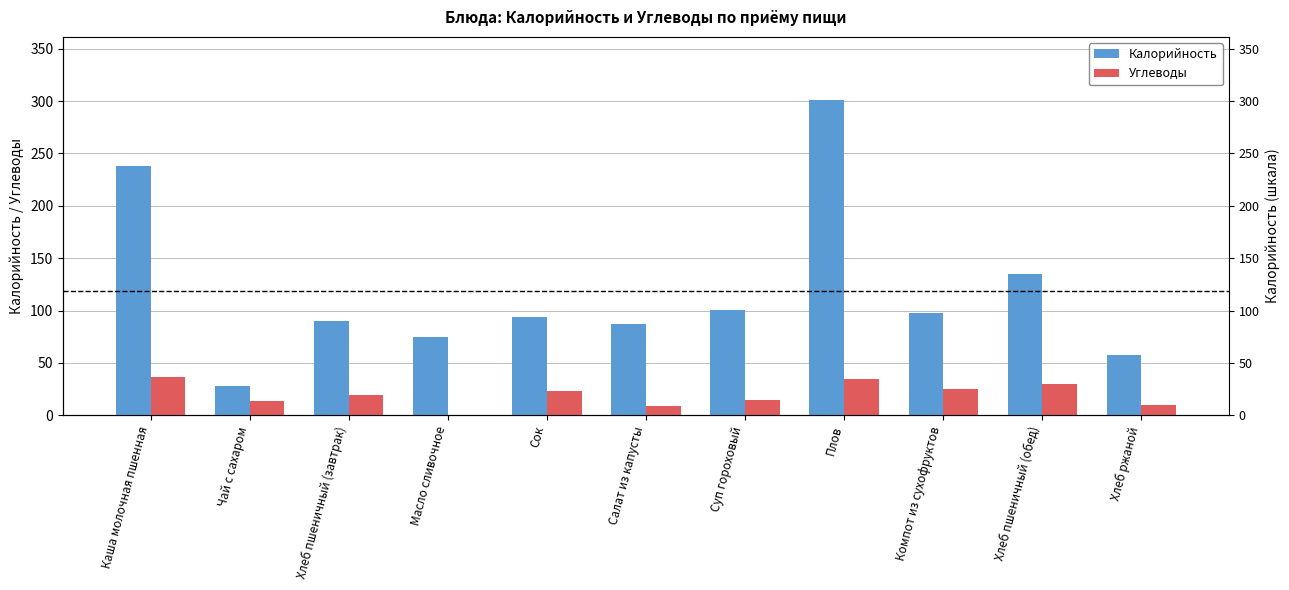

What is the difference between the maximum and second lowest values in the Углеводы series?

28.0